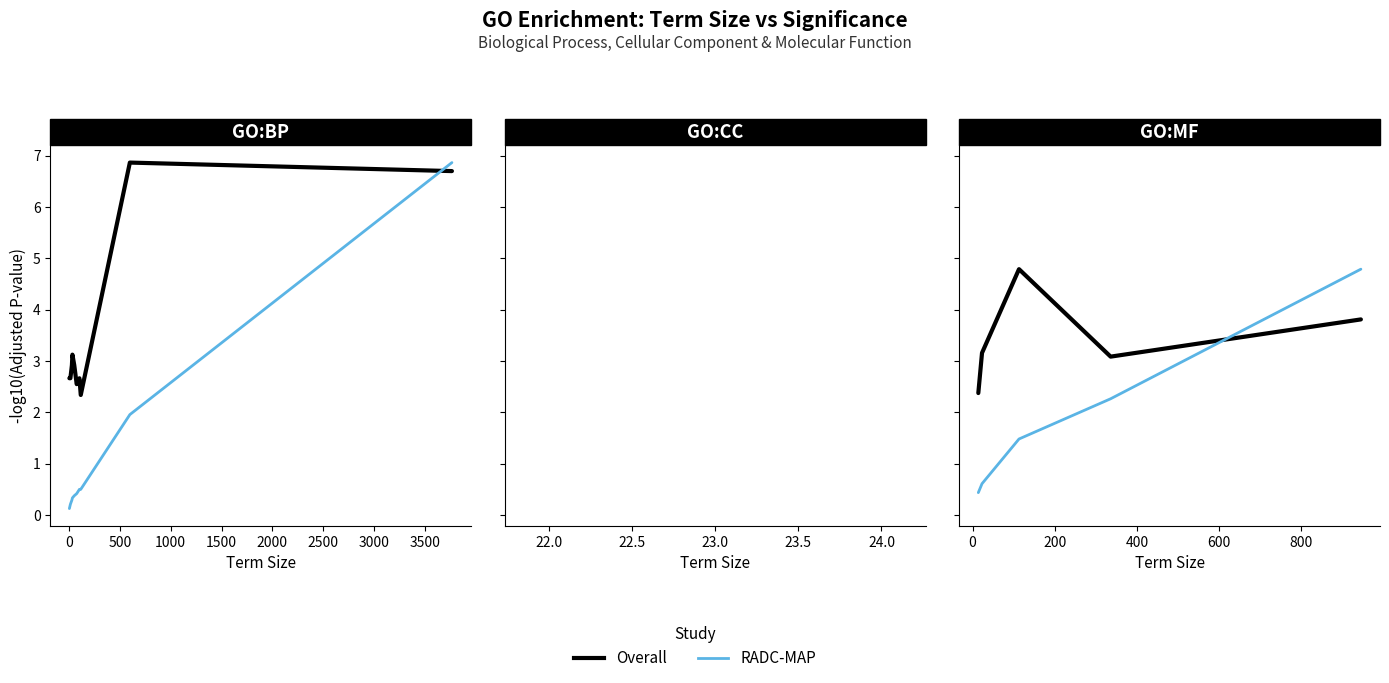

Rank the series by their maximum value, from highest to lowest.

Overall, RADC-MAP